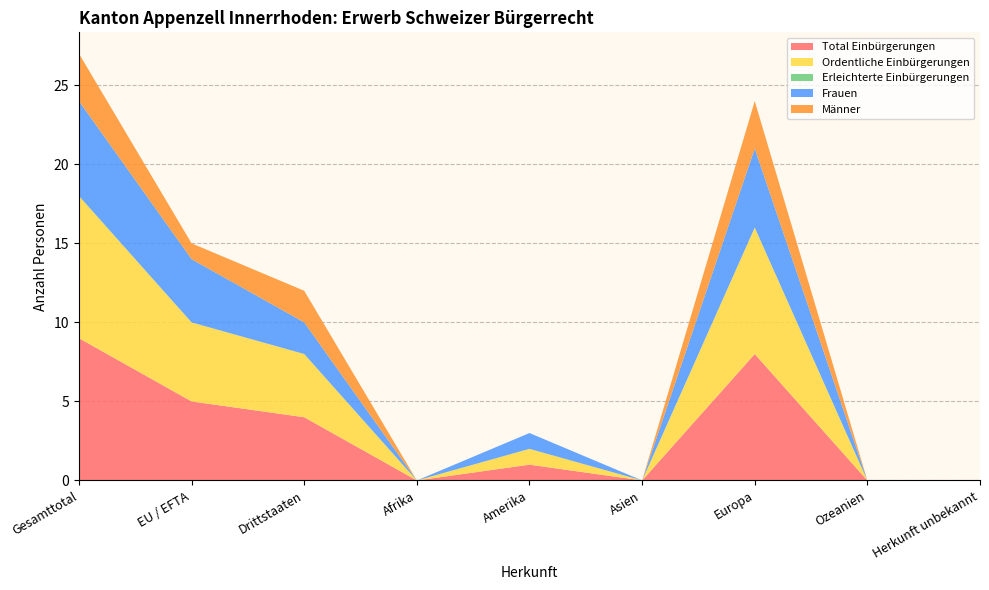

Reading right to left, list all the values displayed in this chart.

Total Einbürgerungen: Herkunft unbekannt=0	Ozeanien=0	Europa=8	Asien=0	Amerika=1	Afrika=0	Drittstaaten=4	EU / EFTA=5	Gesamttotal=9
Ordentliche Einbürgerungen: Herkunft unbekannt=0	Ozeanien=0	Europa=8	Asien=0	Amerika=1	Afrika=0	Drittstaaten=4	EU / EFTA=5	Gesamttotal=9
Erleichterte Einbürgerungen: Herkunft unbekannt=0	Ozeanien=0	Europa=0	Asien=0	Amerika=0	Afrika=0	Drittstaaten=0	EU / EFTA=0	Gesamttotal=0
Frauen: Herkunft unbekannt=0	Ozeanien=0	Europa=5	Asien=0	Amerika=1	Afrika=0	Drittstaaten=2	EU / EFTA=4	Gesamttotal=6
Männer: Herkunft unbekannt=0	Ozeanien=0	Europa=3	Asien=0	Amerika=0	Afrika=0	Drittstaaten=2	EU / EFTA=1	Gesamttotal=3